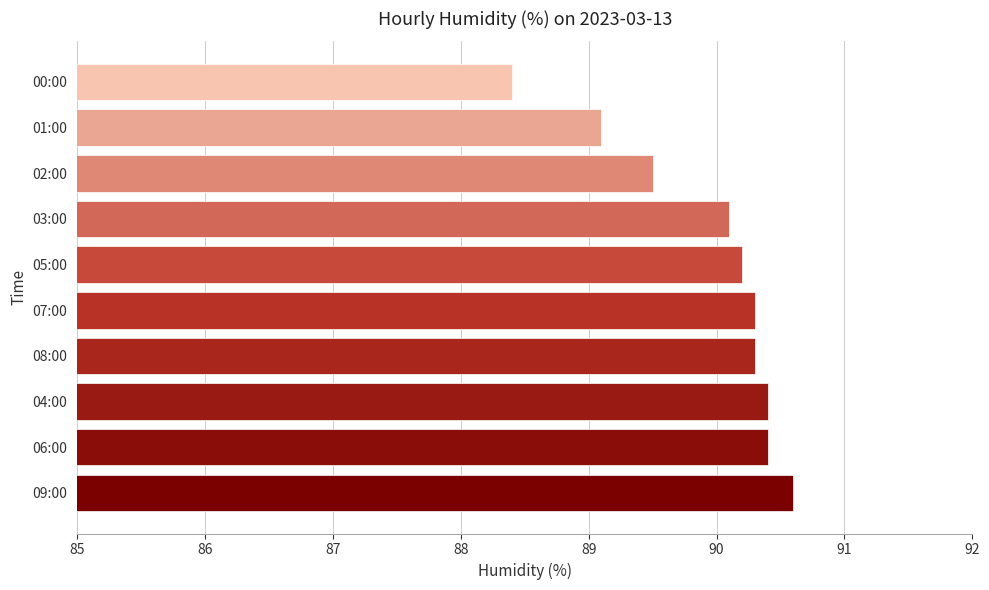

What is the approximate value at 07:00?

90.3